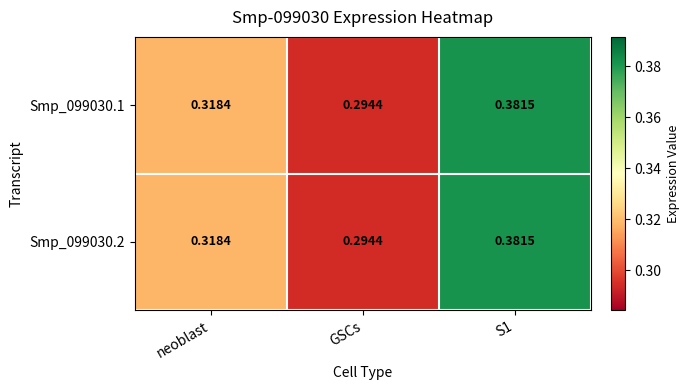

Which label corresponds to the largest value in the chart?

S1